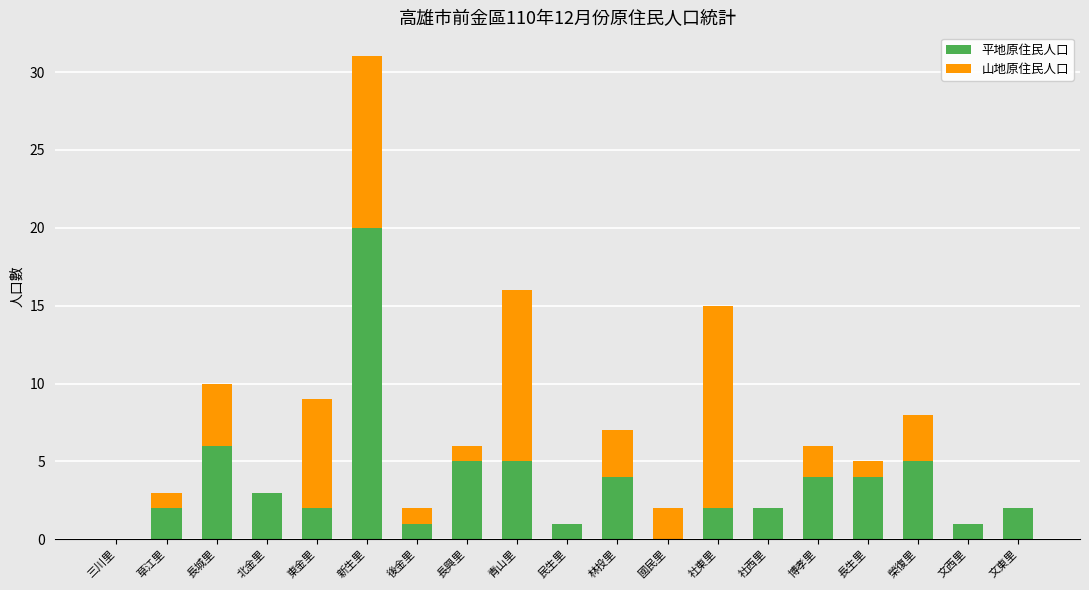

Count the number of categories in the chart.

19